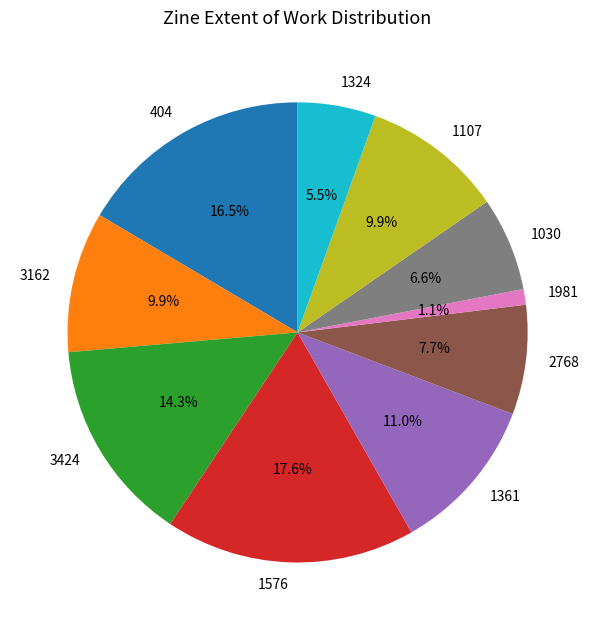

How many slices are in this pie chart?

10